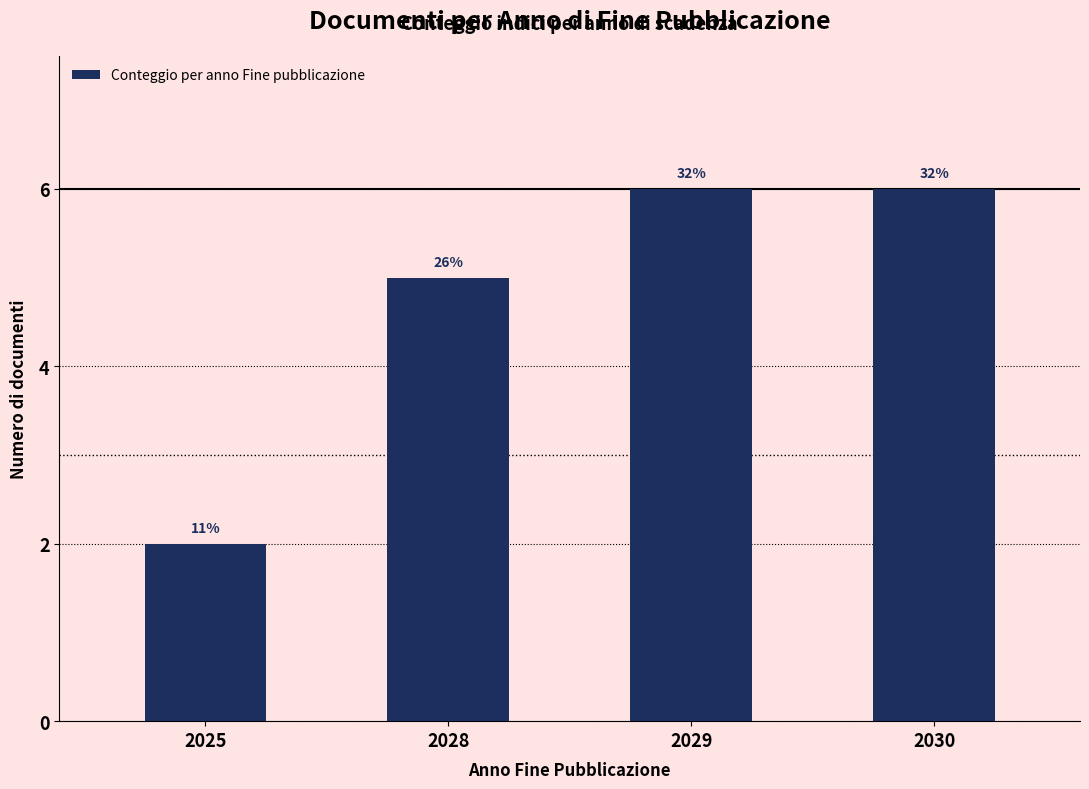

Are the bars horizontal?

No